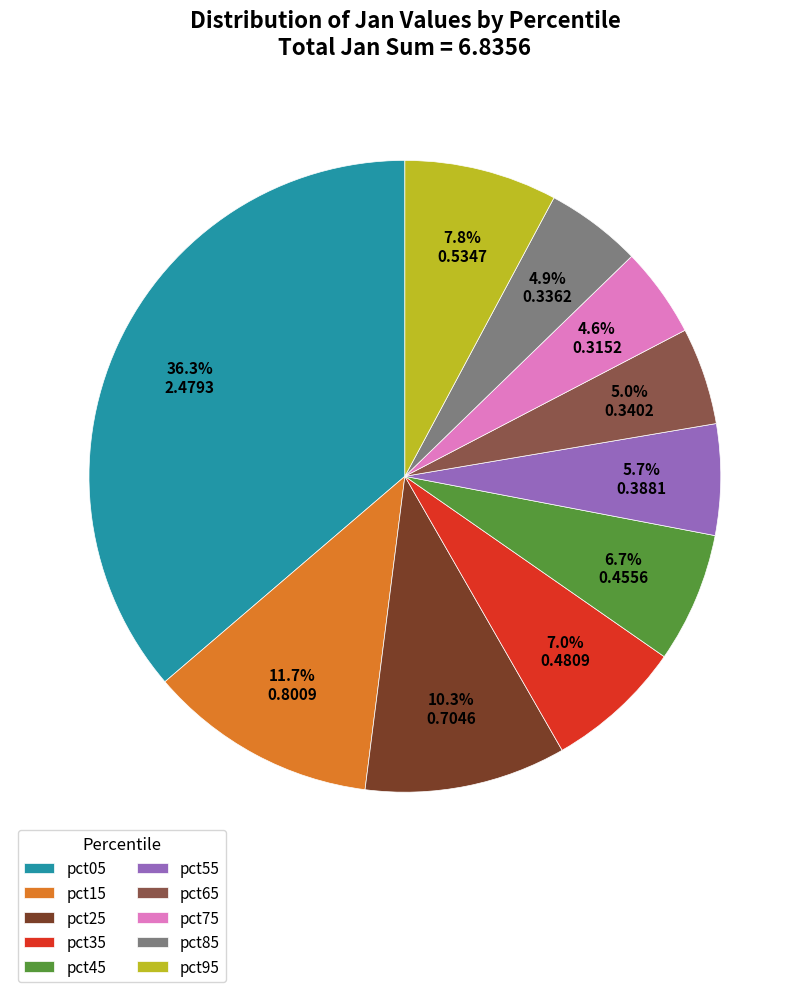

How much of the chart is everything except pct75?

95.4%